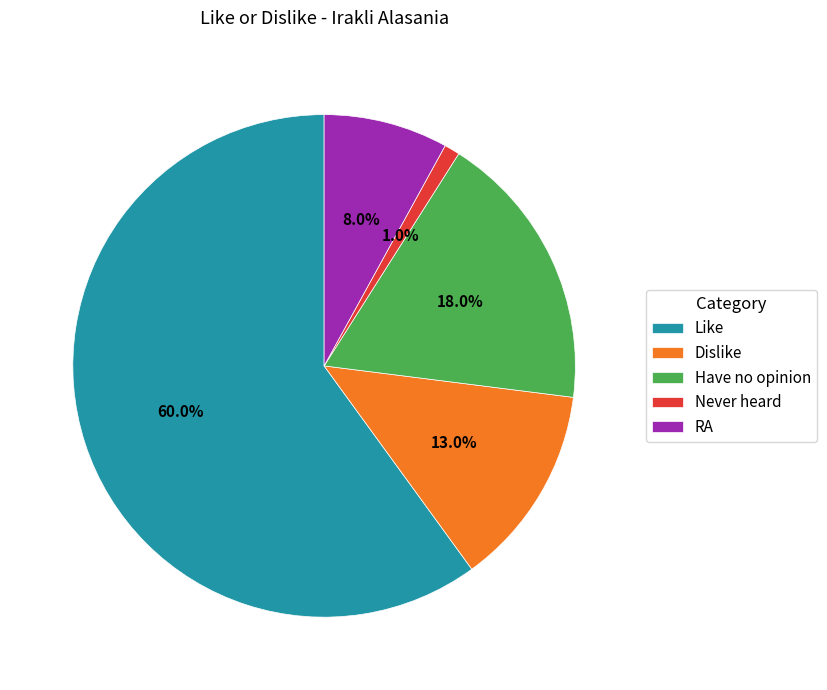

To the nearest percent, what is the combined percentage of Like and Dislike?

73%